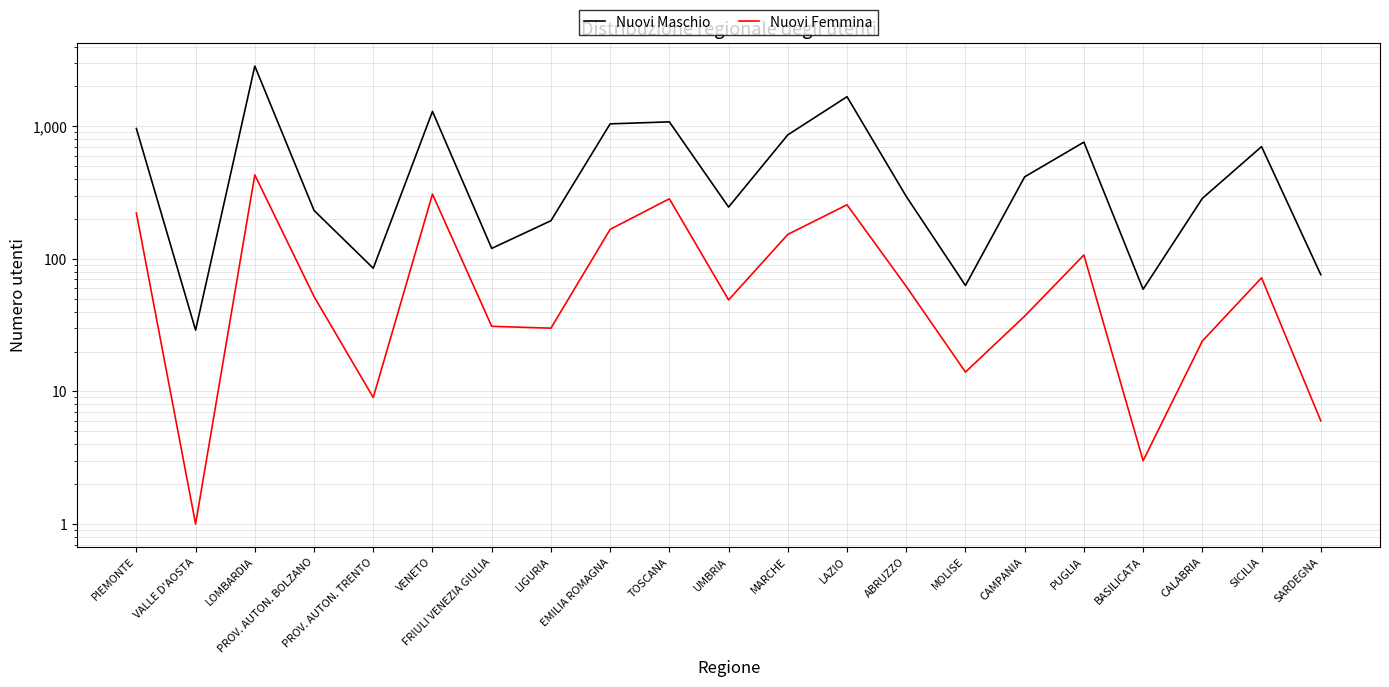

Rank the series by their maximum value, from highest to lowest.

Nuovi Maschio, Nuovi Femmina